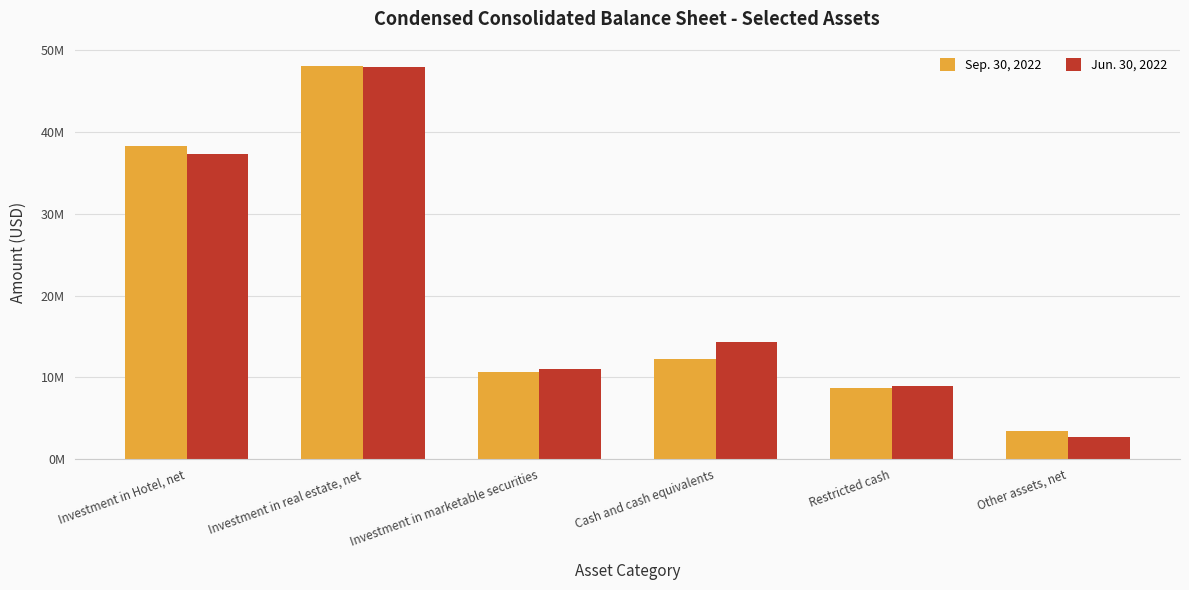

At which category is the sum across all series the highest?

Investment in real estate, net